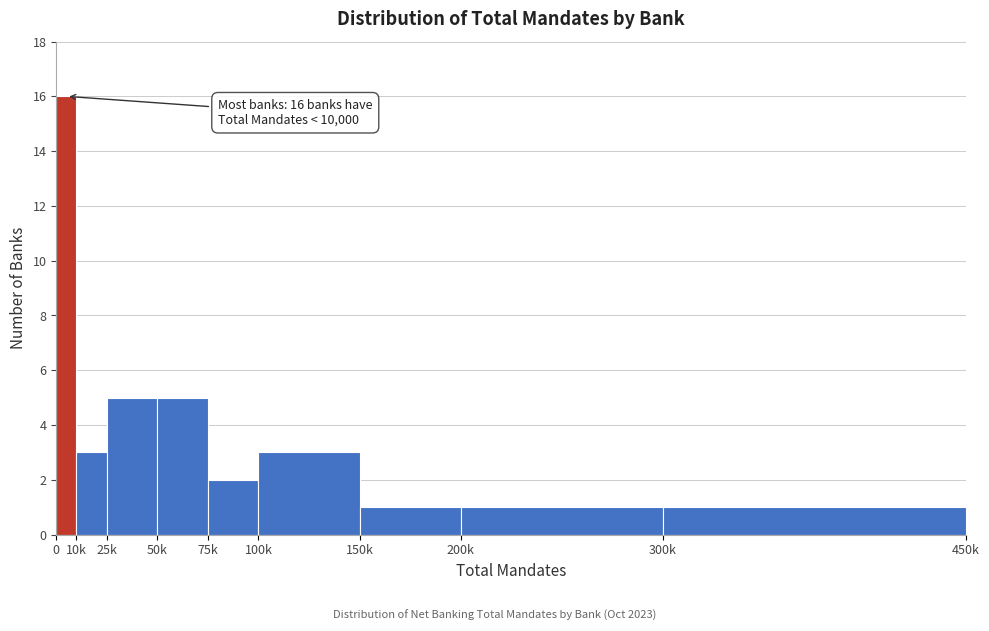

Reading right to left, transcribe all the data shown in this chart.

300k=1	200k=1	150k=1	100k=3	75k=2	50k=5	25k=5	10k=3	0=16